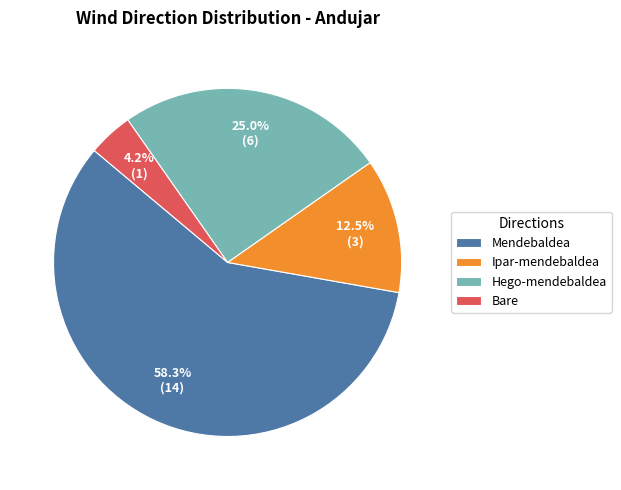

To the nearest percent, what portion does Mendebaldea represent?

58%